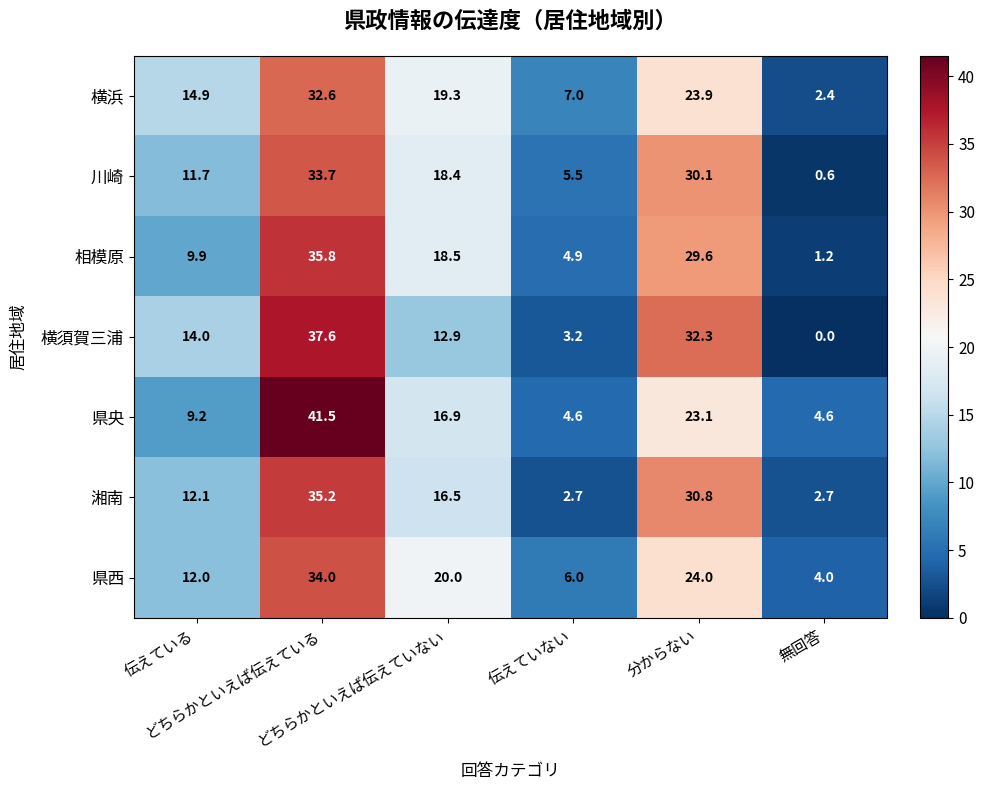

List the series in order of their peak value, lowest first.

横浜, 川崎, 県西, 湘南, 相模原, 横須賀三浦, 県央